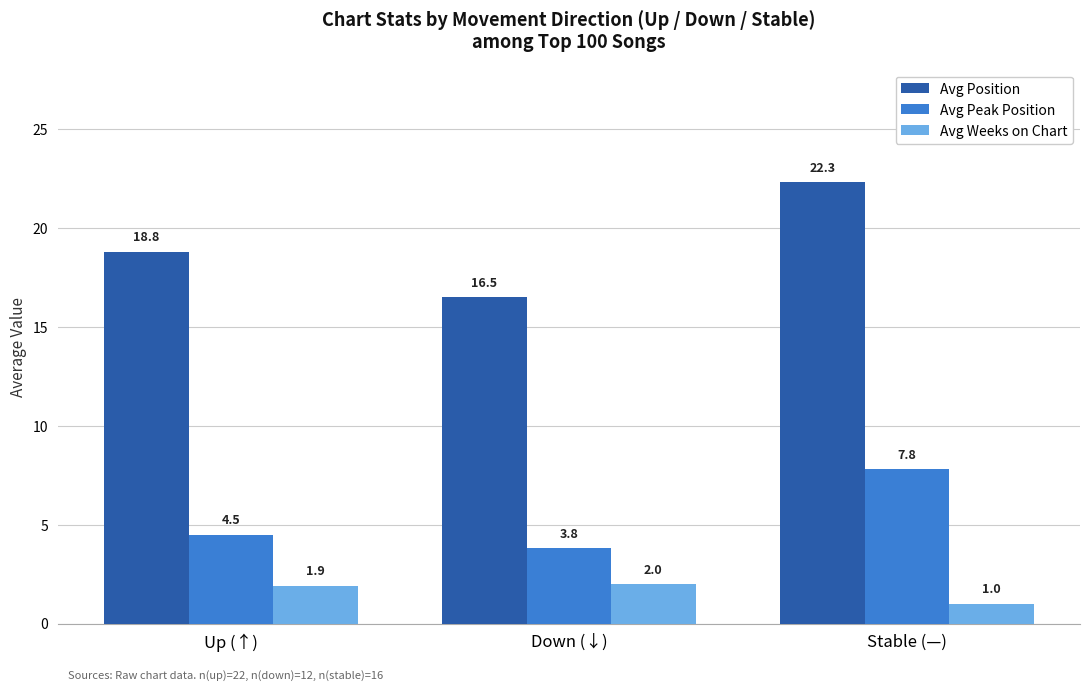

How many data points does each series have?

3